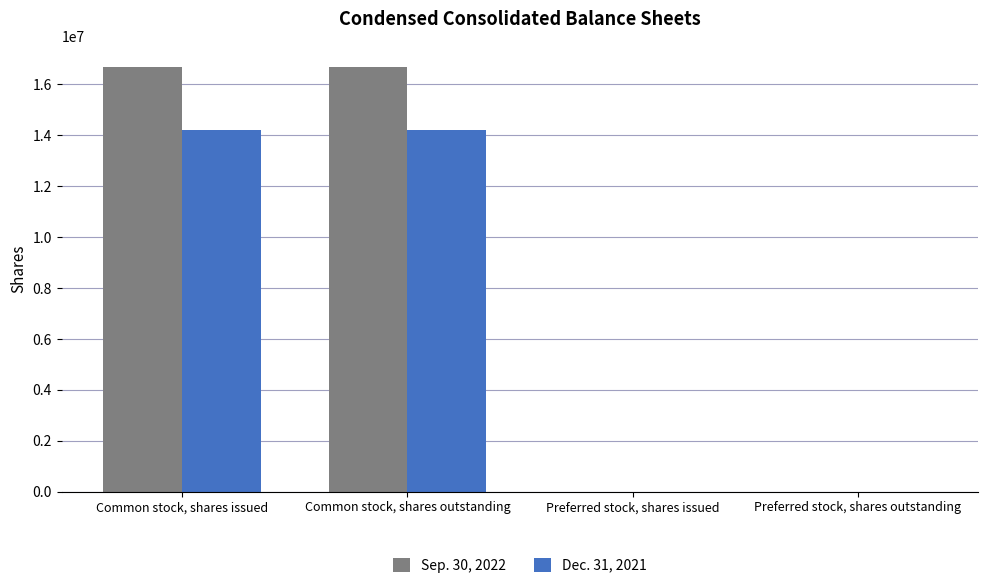

True or false: Dec. 31, 2021 has a value of 14221814 at Common stock, shares issued.

True